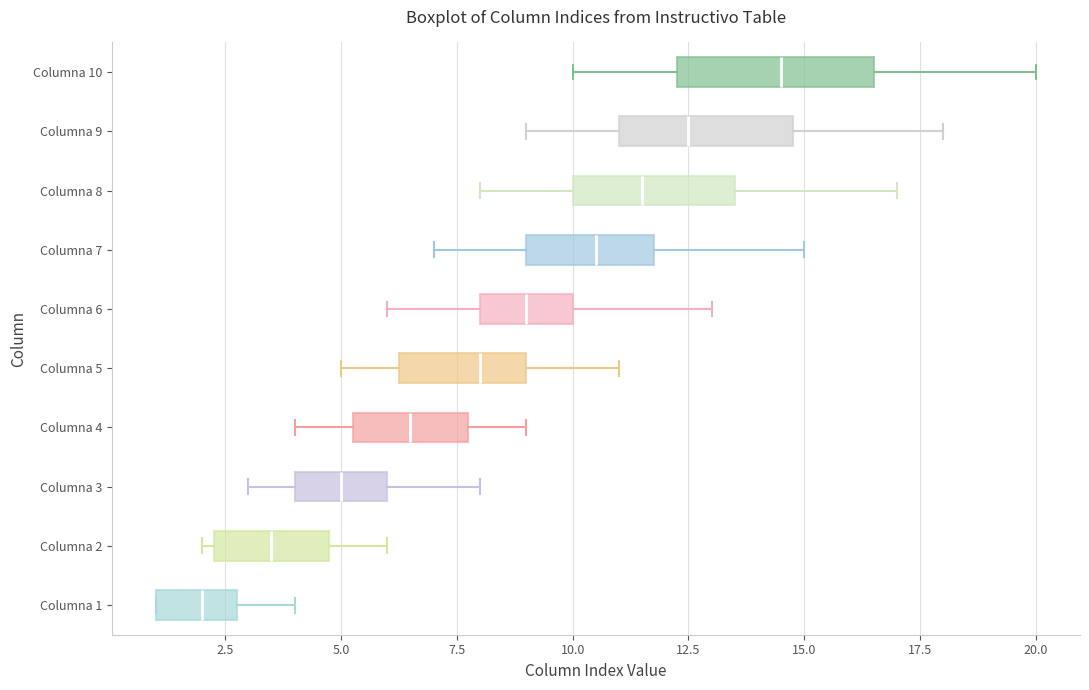

Reading bottom to top, read every box against the x-axis: the position of its median line, the range the box covers, and the ends of its whiskers. The values are not printed on the chart, so give them approximately, as read against the axis.

Columna 1: median 2.0, box 1.0 to 3.0, whiskers 1.0 to 4.0
Columna 2: median 3.5, box 2.5 to 5.0, whiskers 2.0 to 6.0
Columna 3: median 5.0, box 4.0 to 6.0, whiskers 3.0 to 8.0
Columna 4: median 6.5, box 5.5 to 8.0, whiskers 4.0 to 9.0
Columna 5: median 8.0, box 6.5 to 9.0, whiskers 5.0 to 11.0
Columna 6: median 9.0, box 8.0 to 10.0, whiskers 6.0 to 13.0
Columna 7: median 10.5, box 9.0 to 12.0, whiskers 7.0 to 15.0
Columna 8: median 11.5, box 10.0 to 13.5, whiskers 8.0 to 17.0
Columna 9: median 12.5, box 11.0 to 15.0, whiskers 9.0 to 18.0
Columna 10: median 14.5, box 12.5 to 16.5, whiskers 10.0 to 20.0